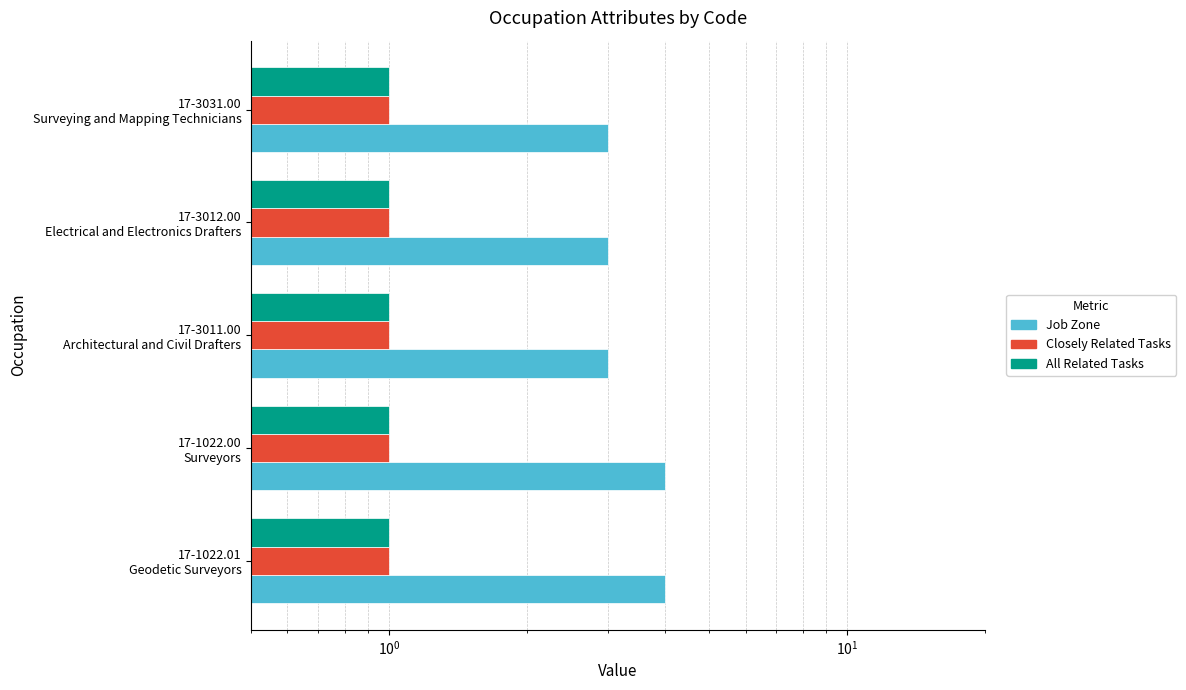

What is the average value of the Closely Related Tasks series?

0.2